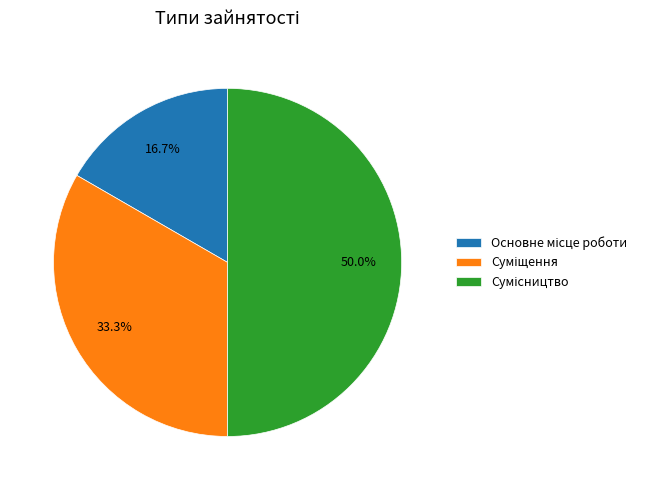

What is the ratio of the value at Суміщення to the value at Основне місце роботи?

2.0